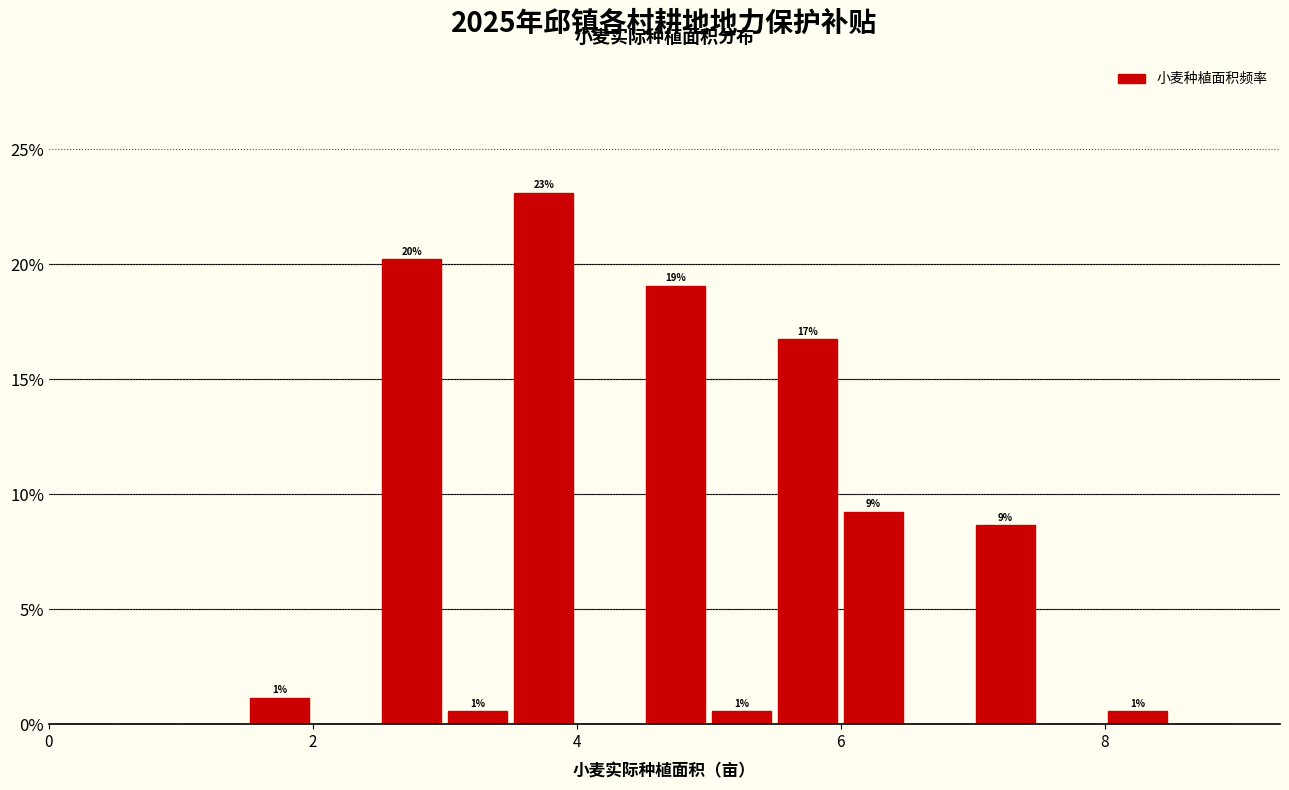

Around what value on the x-axis is the tallest bar? Give the approximate position of its centre, as read against the axis.

3.8